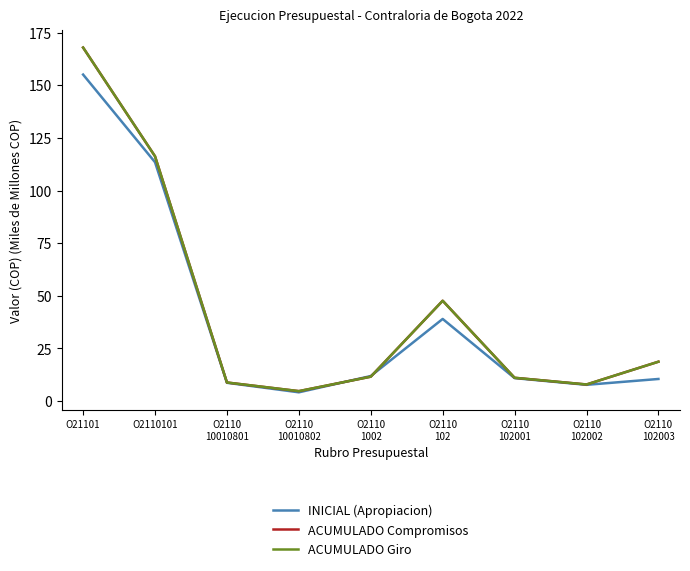

Reading left to right, transcribe all the data shown in this chart.

INICIAL (Apropiacion): 155.0	113.4	8.7	4.2	11.9	39.0	10.9	7.7	10.5
ACUMULADO Compromisos: 167.9	116.3	8.8	4.7	11.6	47.7	11.1	7.9	18.7
ACUMULADO Giro: 167.9	116.3	8.8	4.7	11.6	47.7	11.1	7.9	18.7